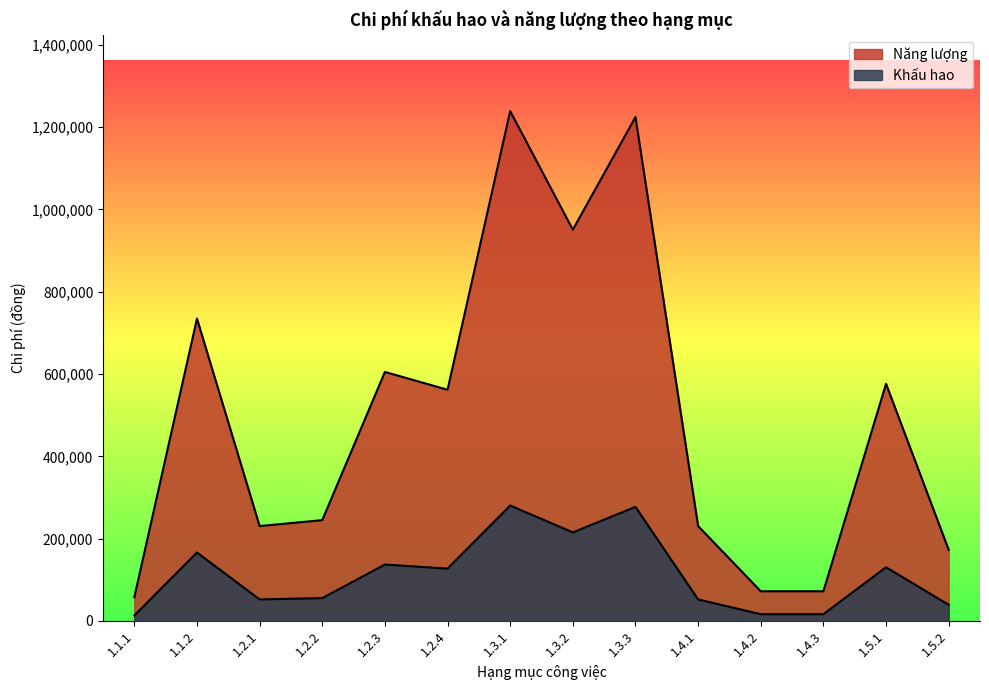

True or false: Khấu hao and Năng lượng cross at least once.

False